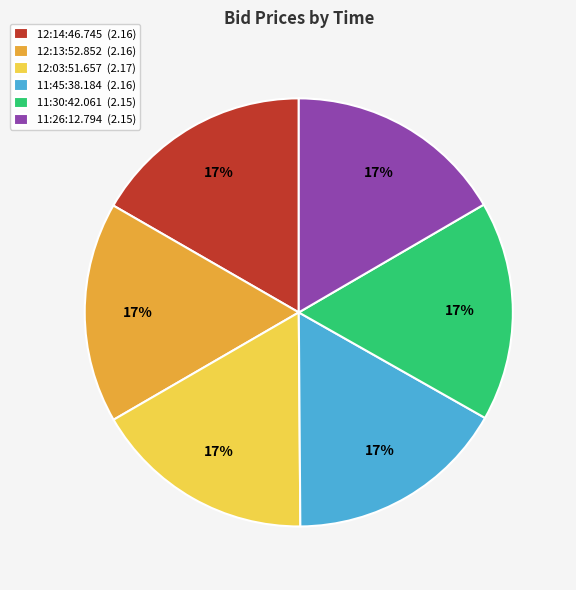

Do 12:03:51.657 (2.17) and 12:14:46.745 (2.16) together represent more than half of the pie?

No